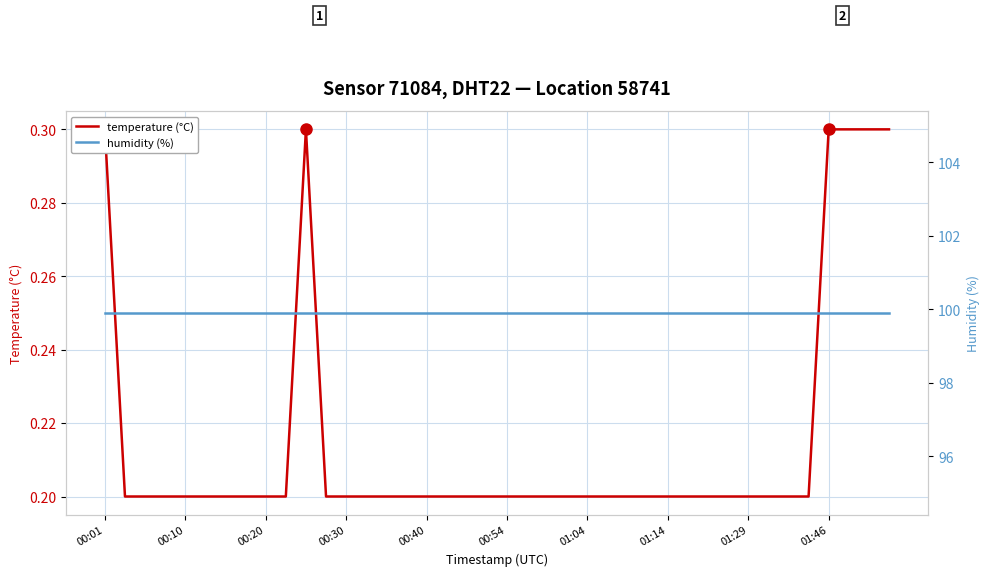

Count the temperature (°C) values in the range 0 to 1.

40